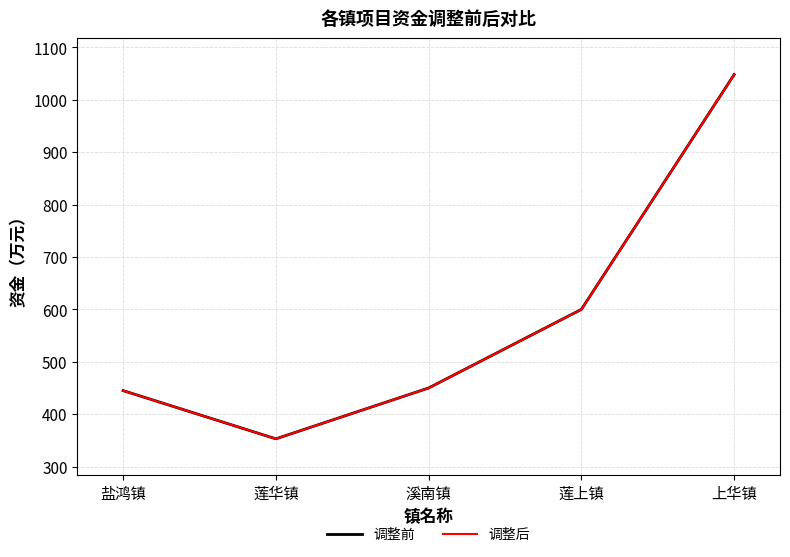

What is the maximum value shown in the chart?

1048